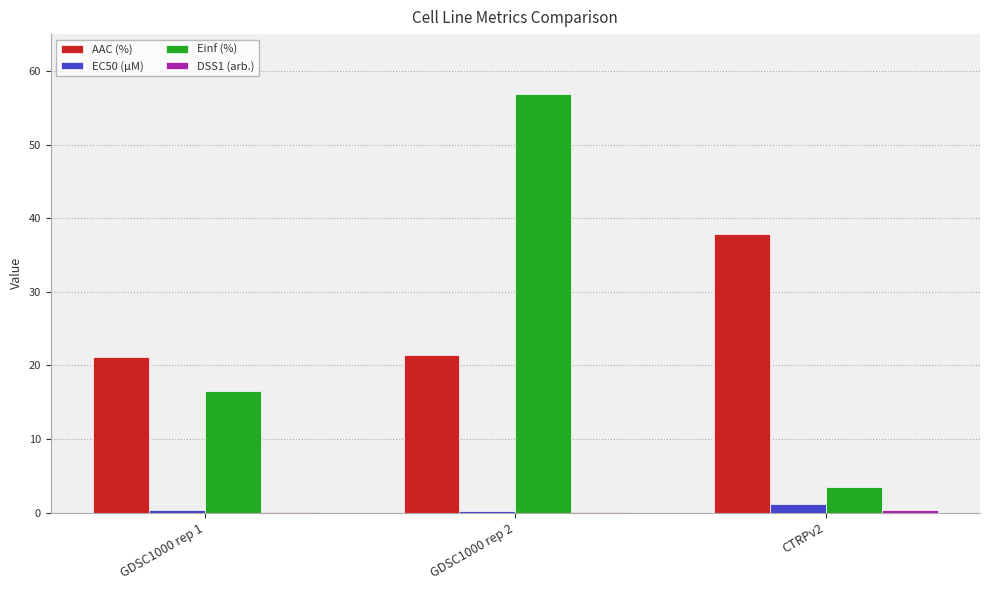

What is the average value of the Einf (%) series?

25.6